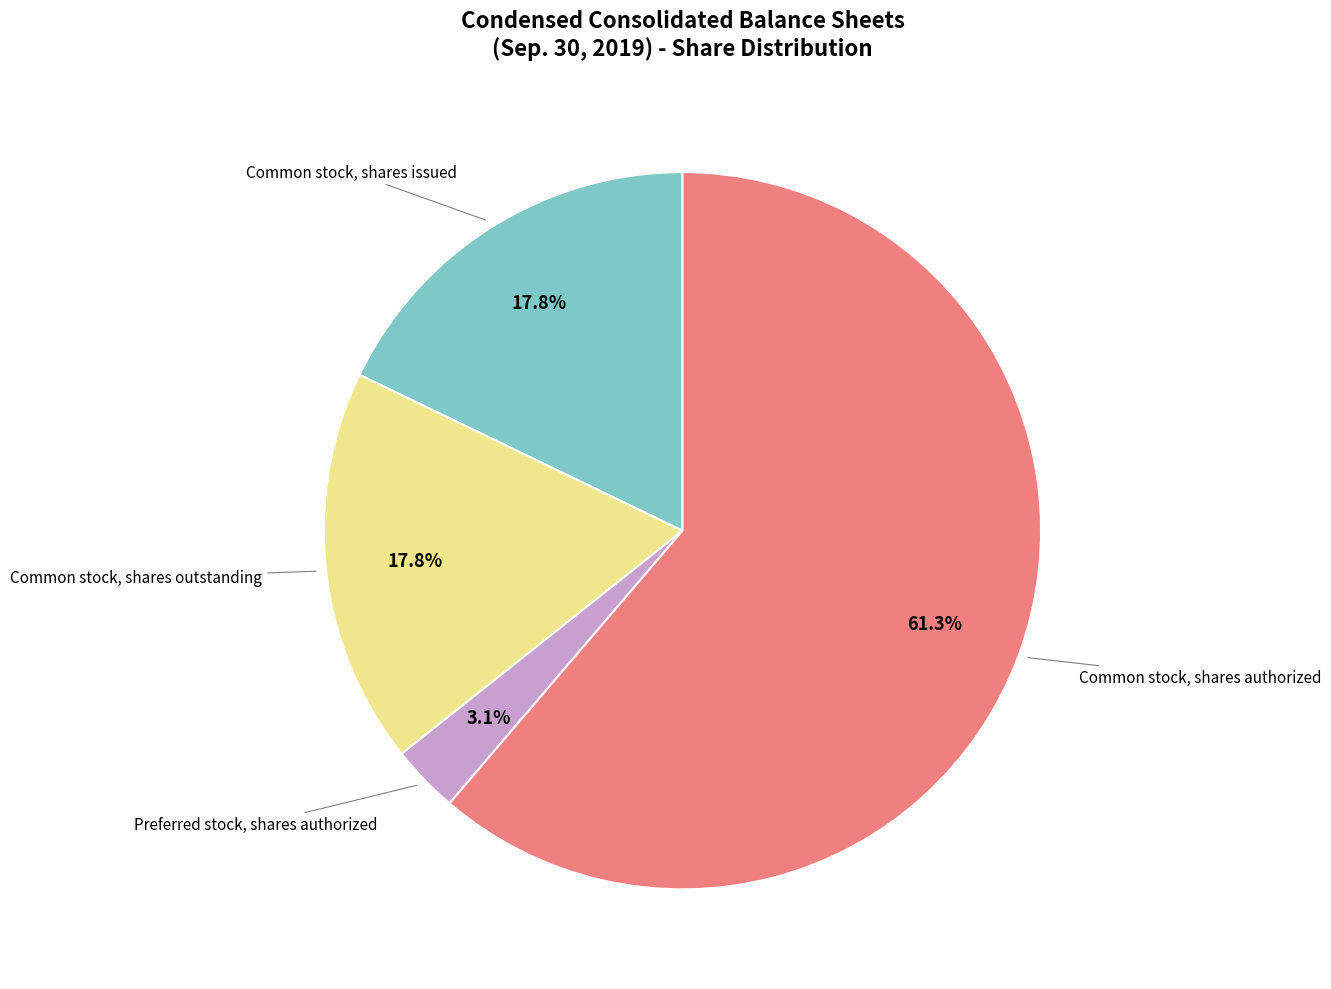

How many segments does this pie chart have?

4